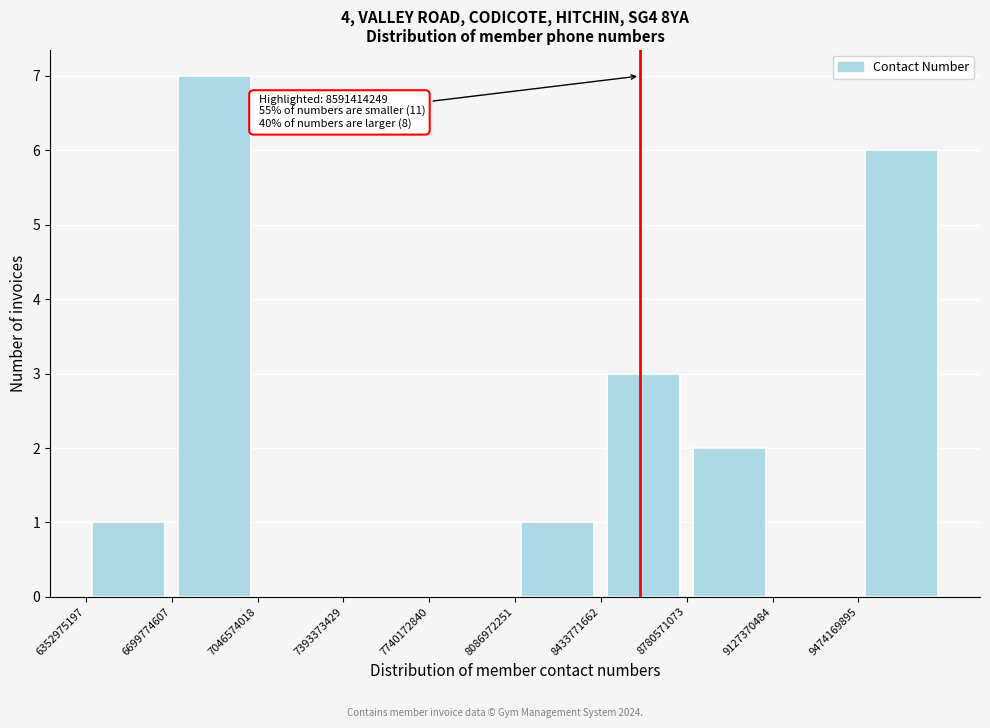

Over which range of the x-axis is the bar tallest?

6700000000 to 7050000000